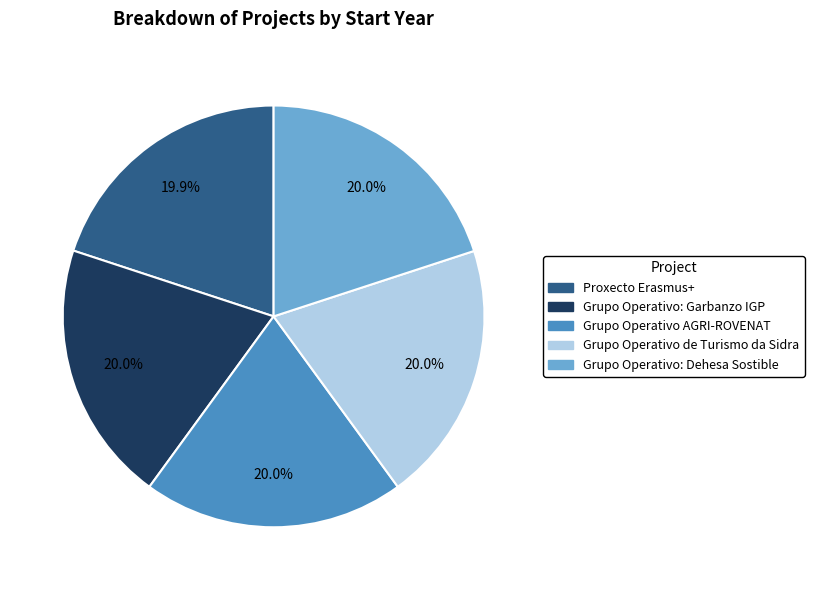

How many slices are in this pie chart?

5